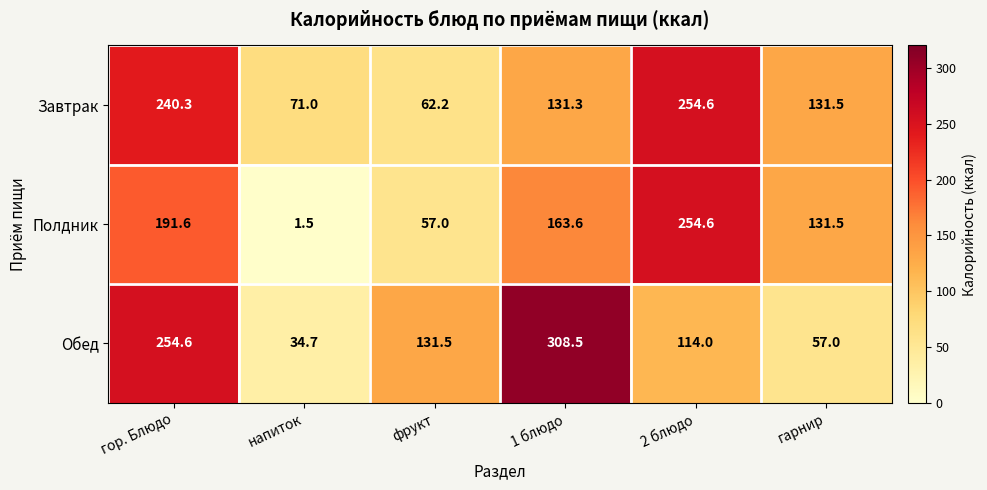

The Полдник series shows 35.9 at 1 блюдо. True or false?

False